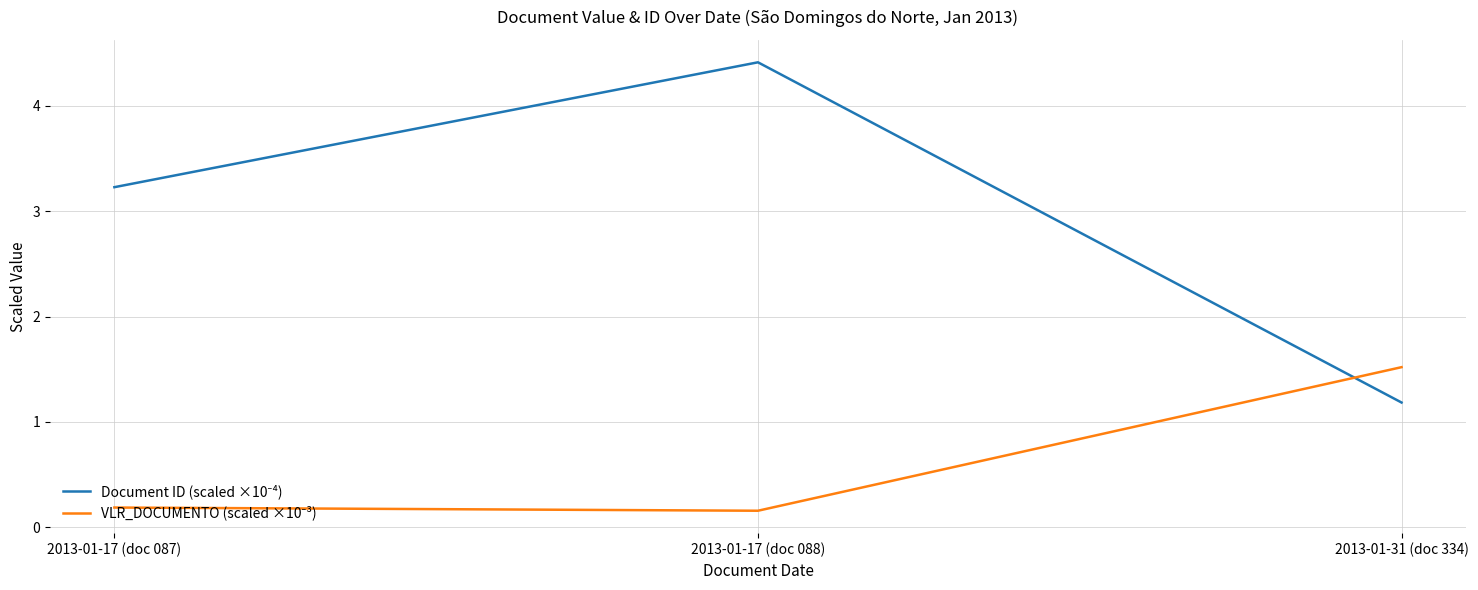

What is the greatest value displayed?

4.4